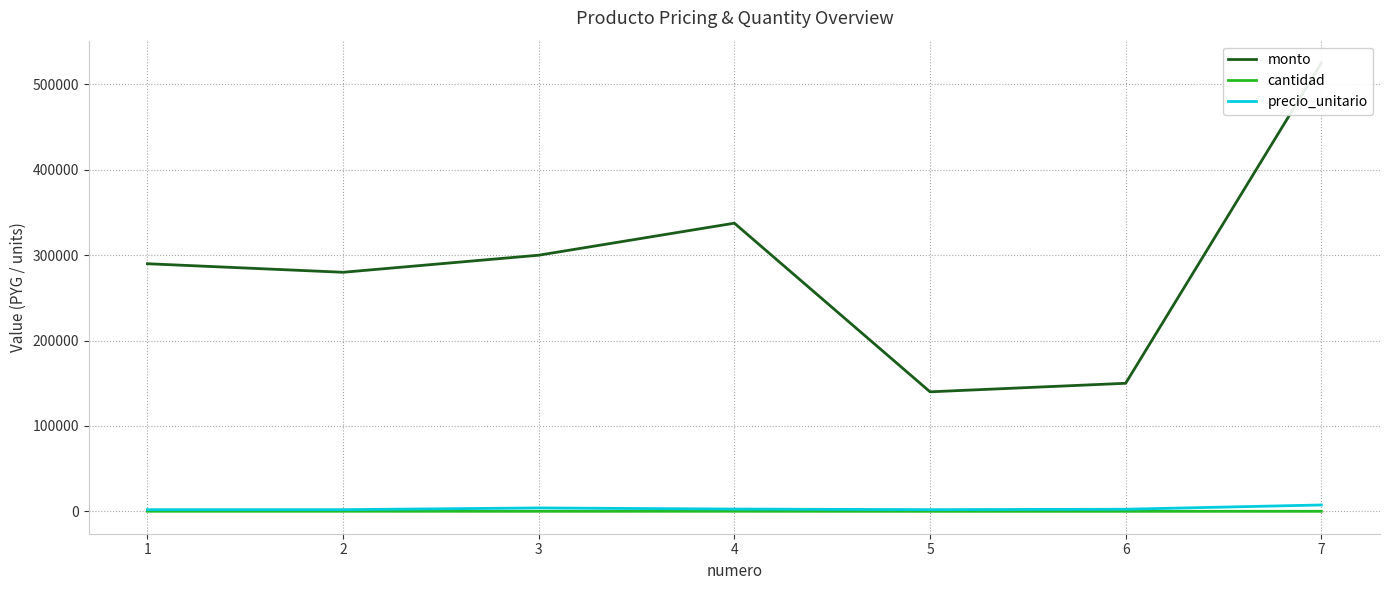

Between 2 and 6, which series saw the biggest shift?

monto